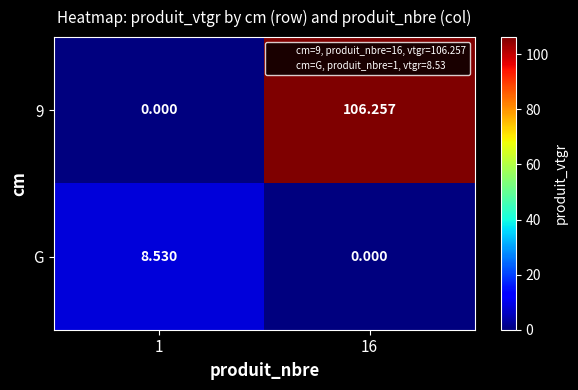

Reading left to right, list all the values displayed in this chart.

9: 1=0.0	16=106.3
G: 1=8.5	16=0.0